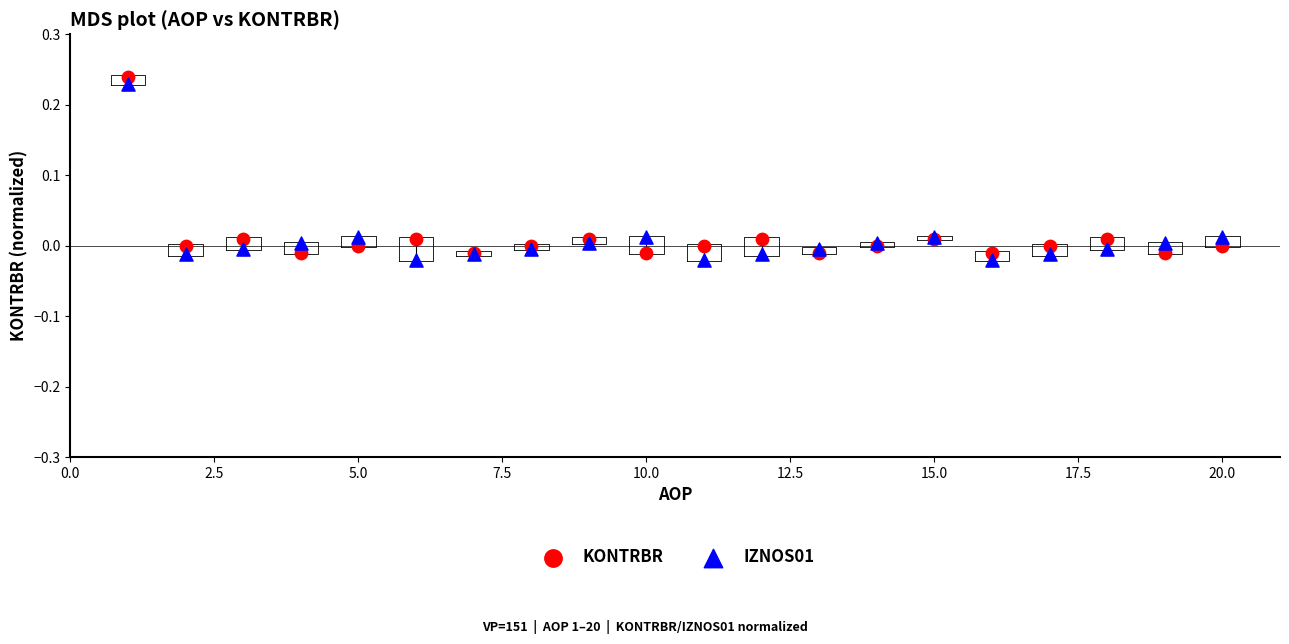

Which series contains the highest Y value?

KONTRBR